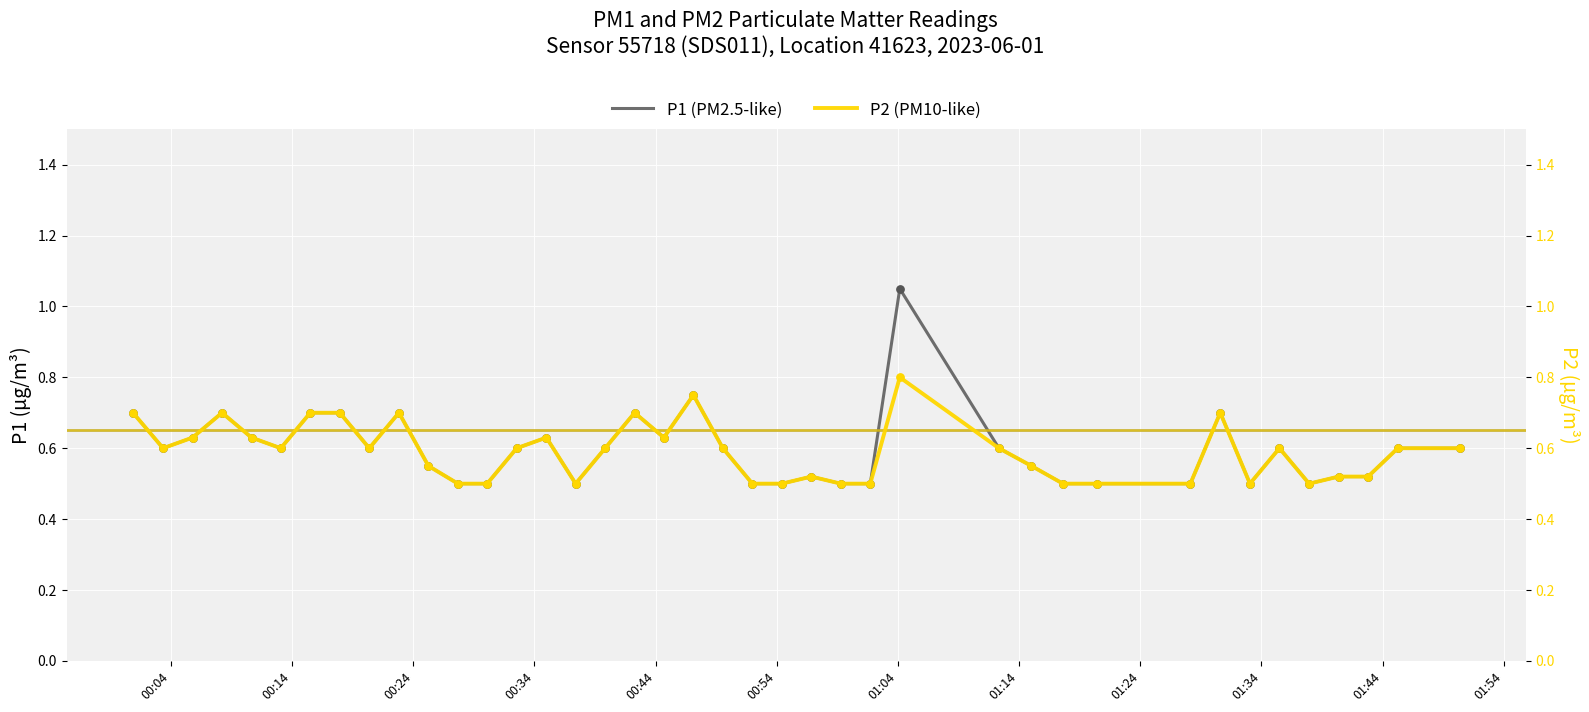

What is the total value across all series at 01:44?

1.1